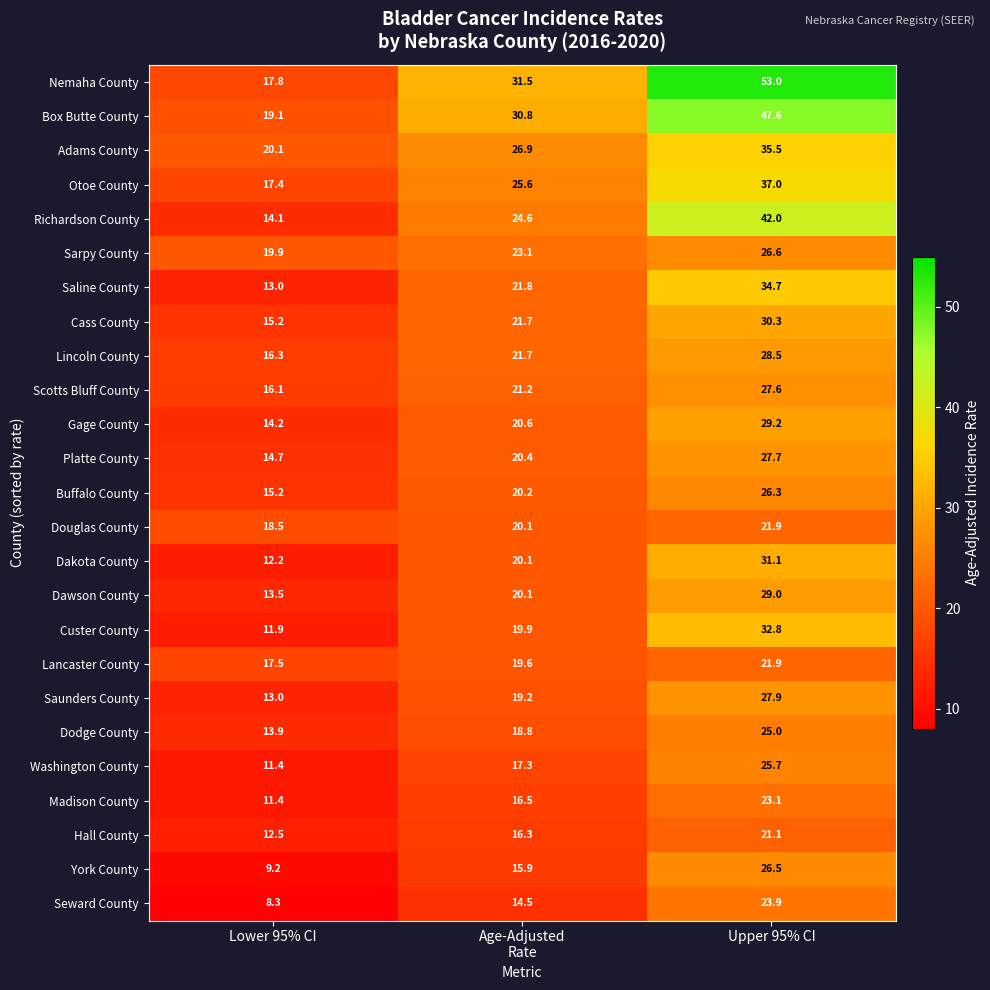

What is the lowest value of the Box Butte County series?

19.1